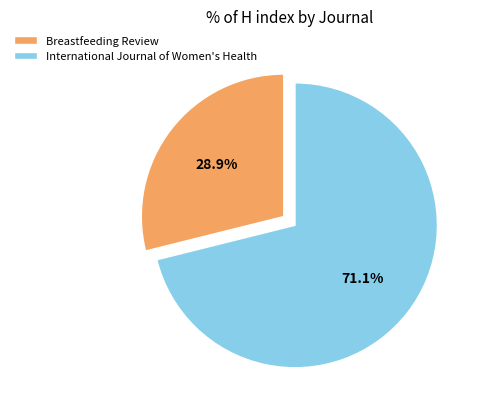

Rank the categories by value from highest to lowest.

International Journal of Women's Health, Breastfeeding Review